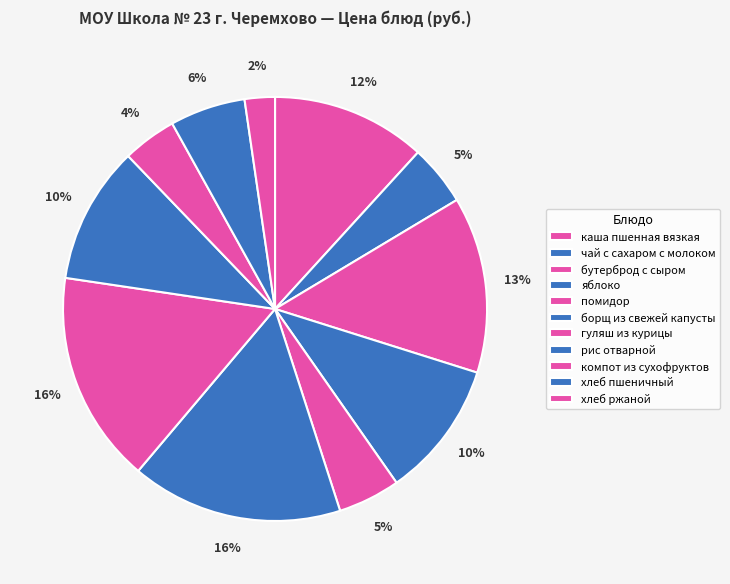

What portion of the pie excludes каша пшенная вязкая?

88.2%